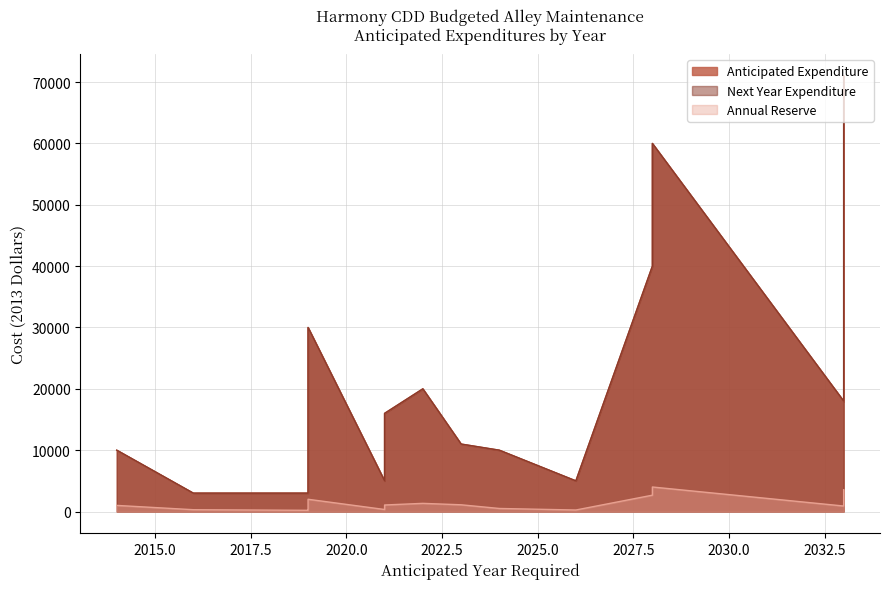

How many values in the Next Year Expenditure series are below 15000?

10